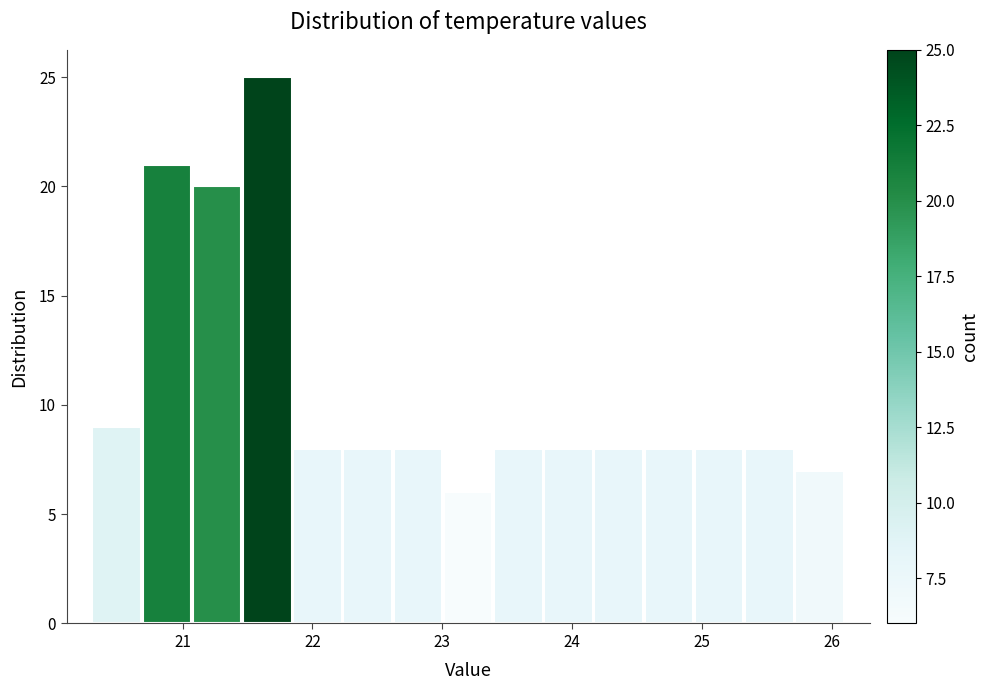

Around what value on the x-axis is the tallest bar? Give the approximate position of its centre, as read against the axis.

21.7